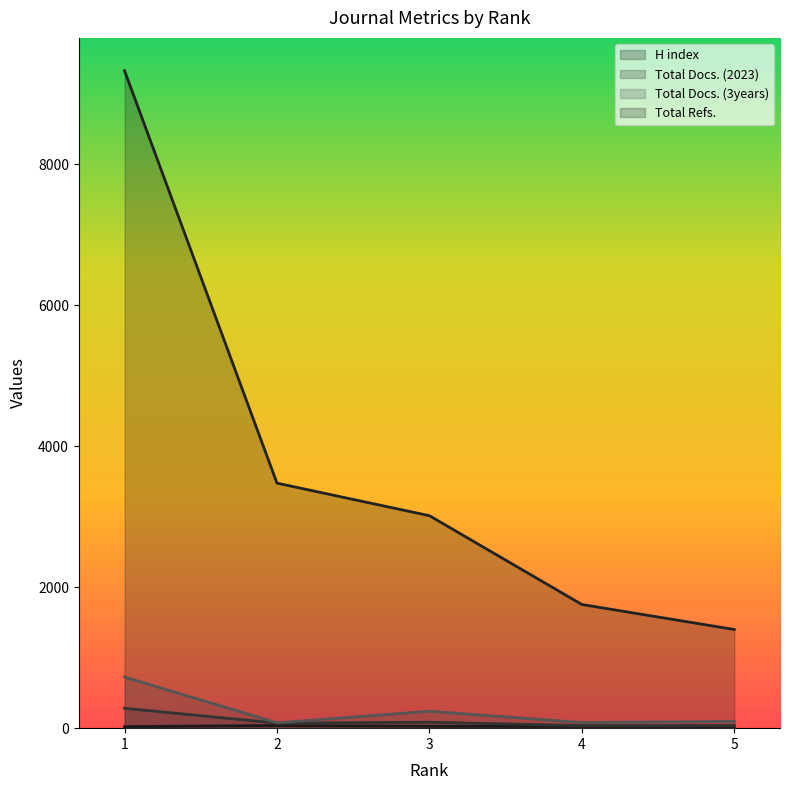

Reading right to left, transcribe all the data shown in this chart.

H index: 5=24	4=25	3=27	2=37	1=22
Total Docs. (2023): 5=38	4=37	3=84	2=72	1=282
Total Docs. (3years): 5=96	4=80	3=240	2=76	1=725
Total Refs.: 5=1400	4=1755	3=3015	2=3477	1=9329